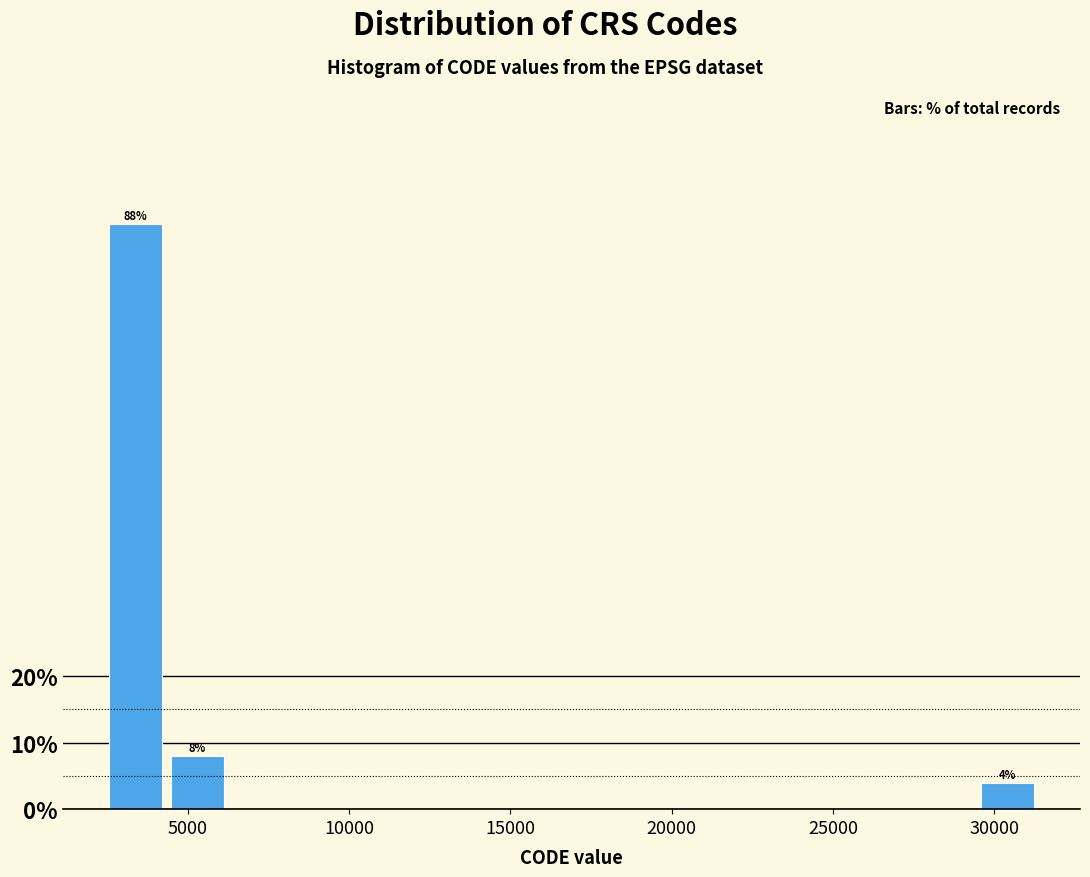

Read against the x-axis, roughly where is the centre of the tallest bar?

3500